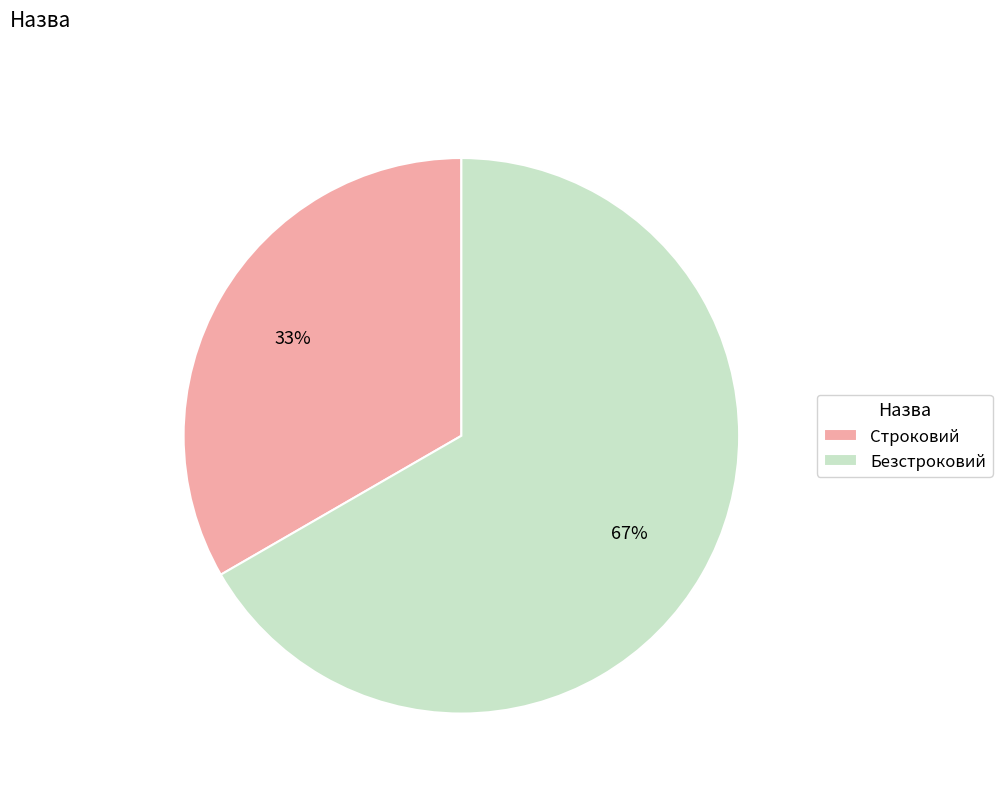

Do Строковий and Безстроковий together represent more than half of the pie?

Yes